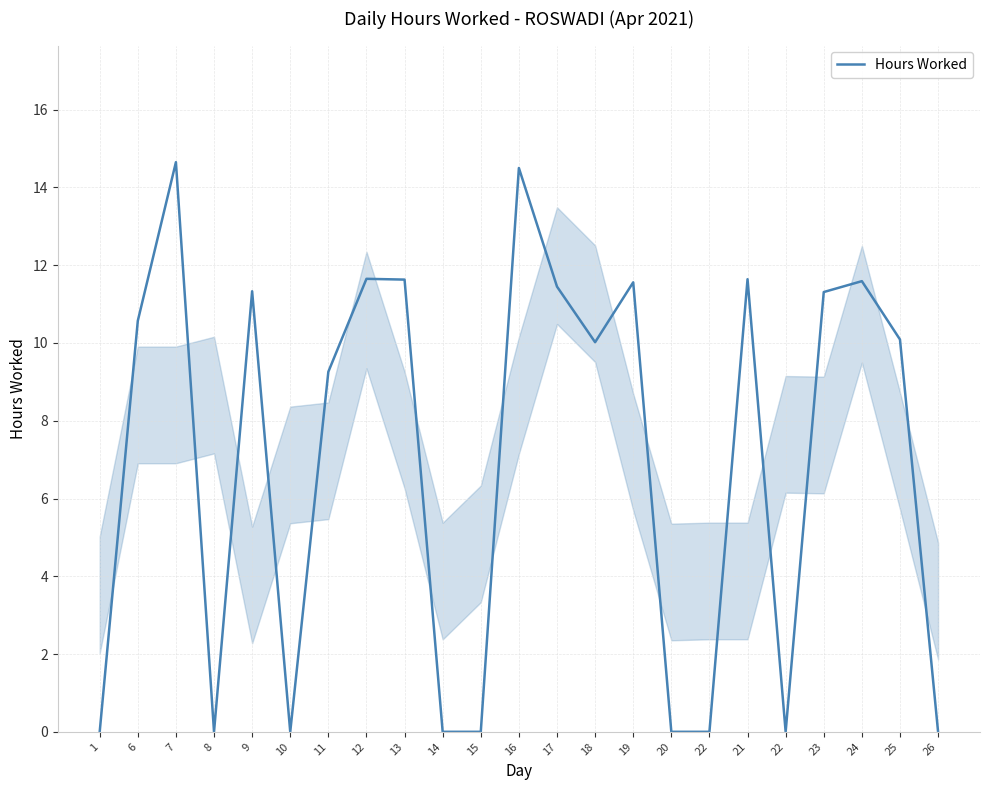

What is the label of the 6th point from the left?

10